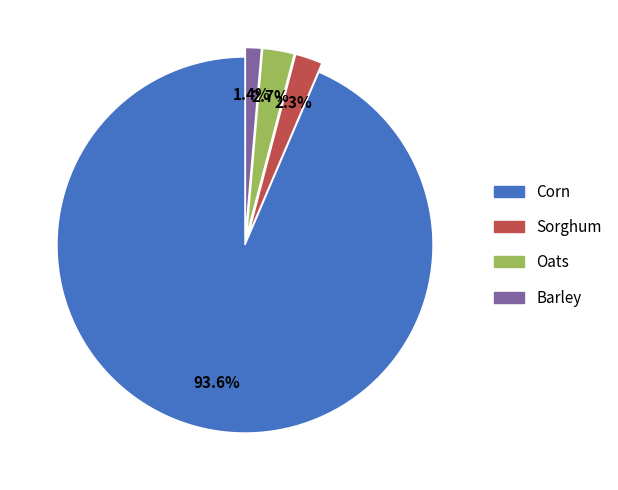

What percentage is the Oats slice, to the nearest percent?

3%